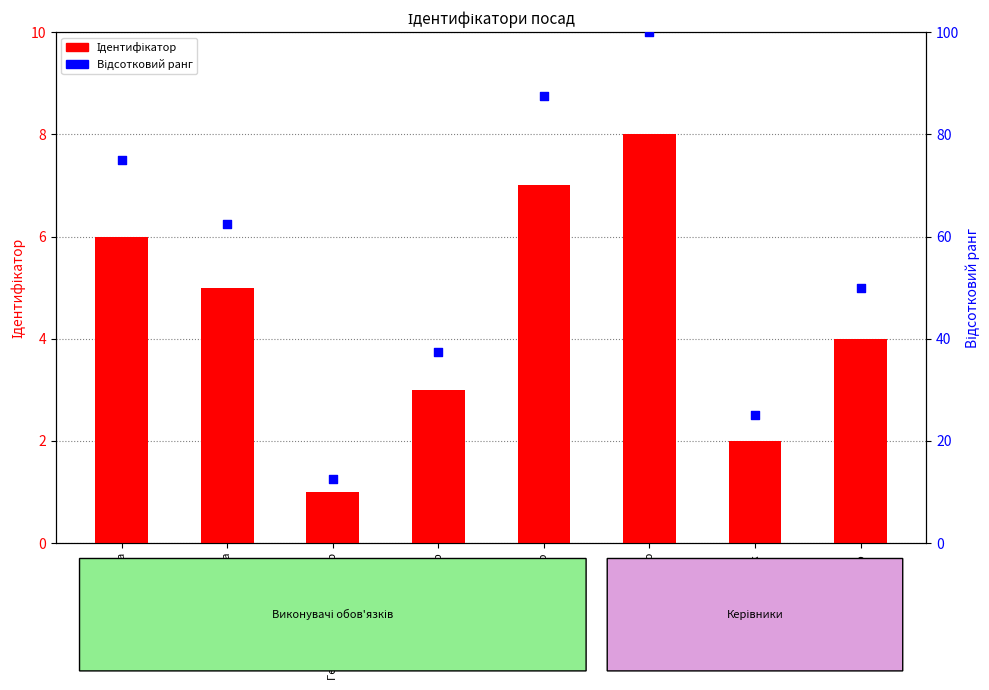

At how many categories does at least one series exceed 75?

2